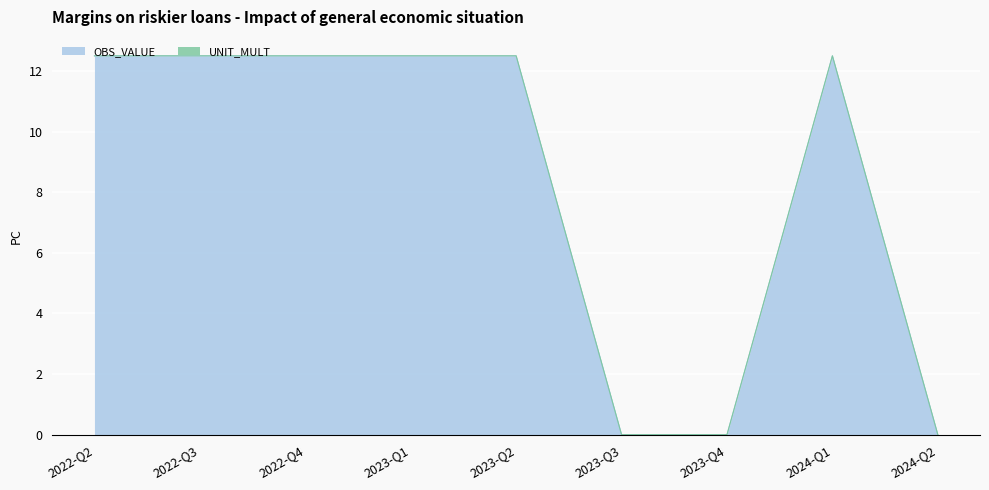

What is the label of the 2nd point from the right?

2024-Q1